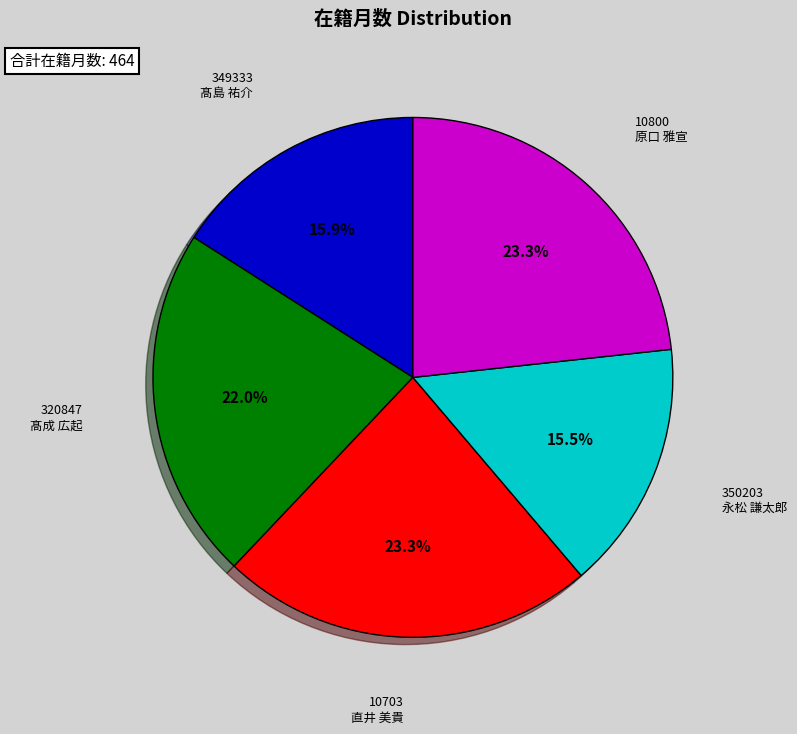

Is there any slice that represents more than half of the pie?

No